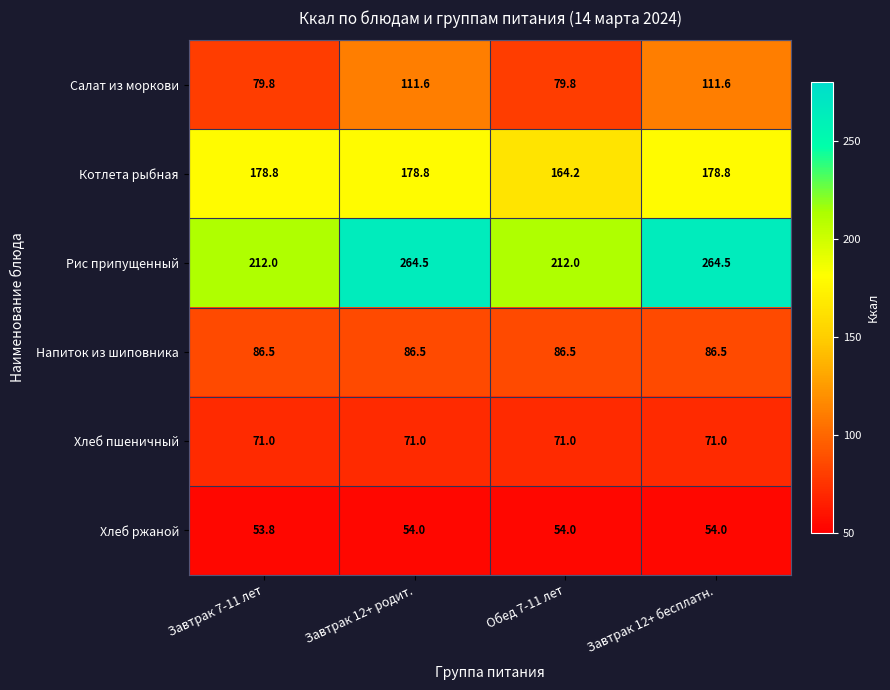

How many Хлеб ржаной values are between 54 and 55?

3